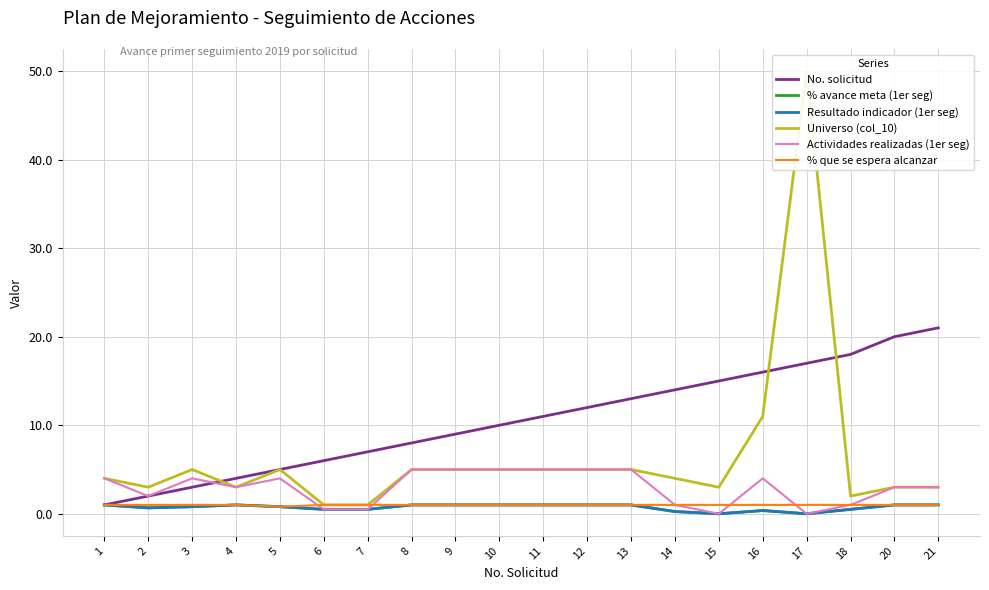

True or false: Universo (col_10) and Actividades realizadas (1er seg) cross at least once.

False